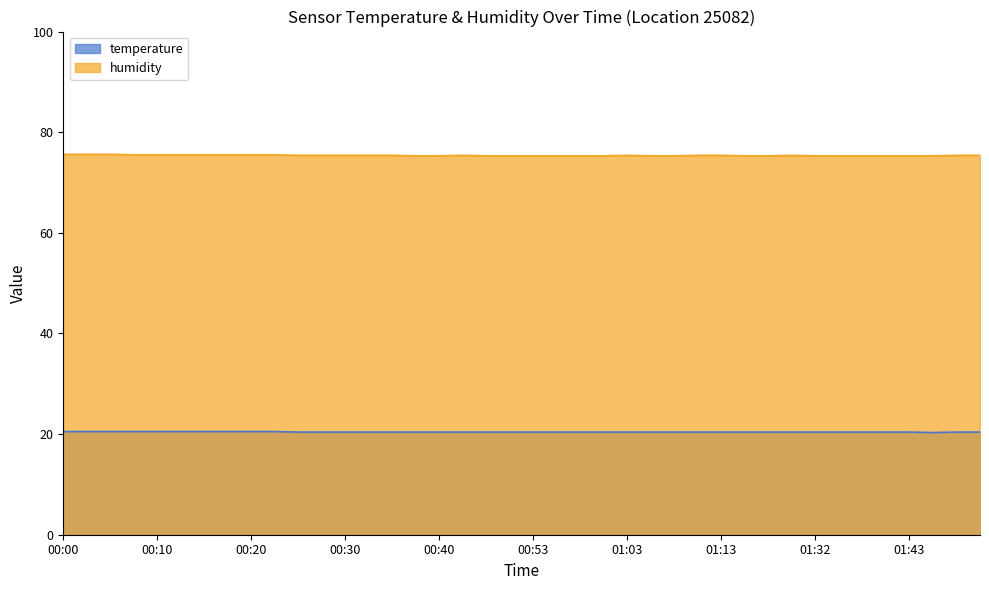

Is the value of temperature at 00:28 greater than the value of humidity at 01:13?

No